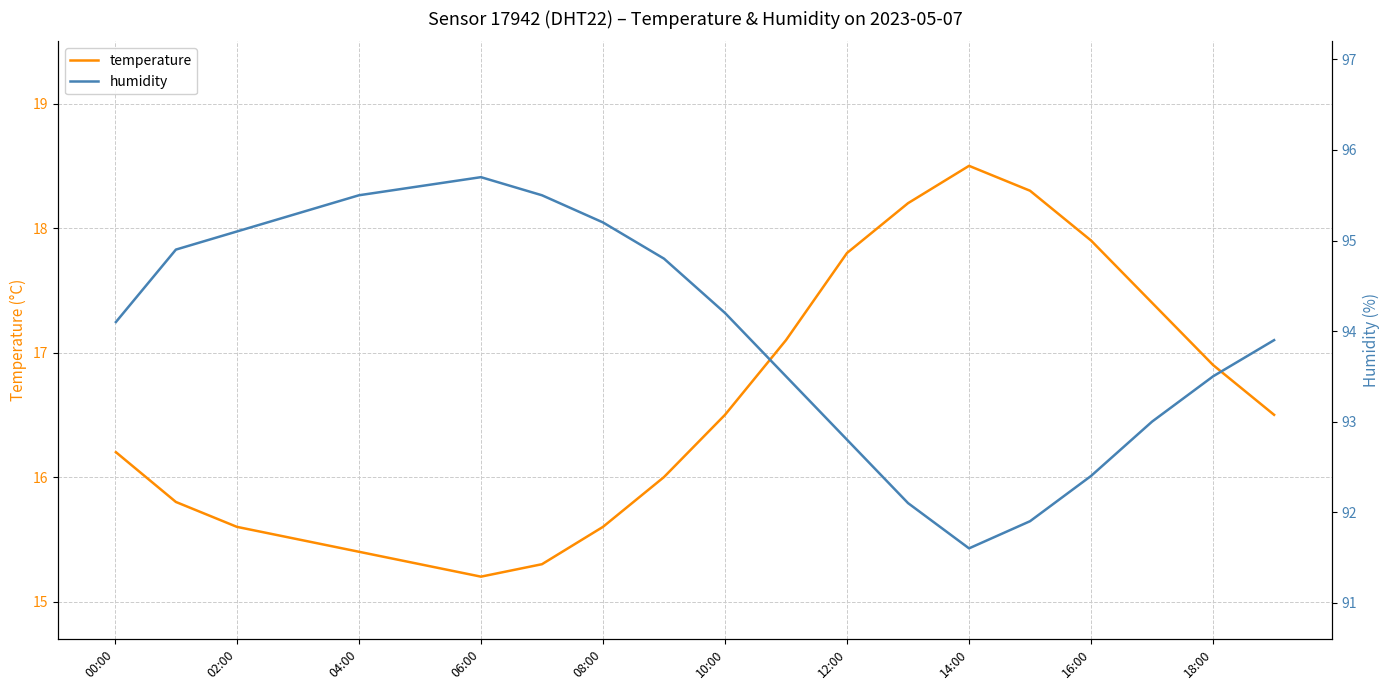

Is it true that temperature equals 17.9 at 16:00?

True